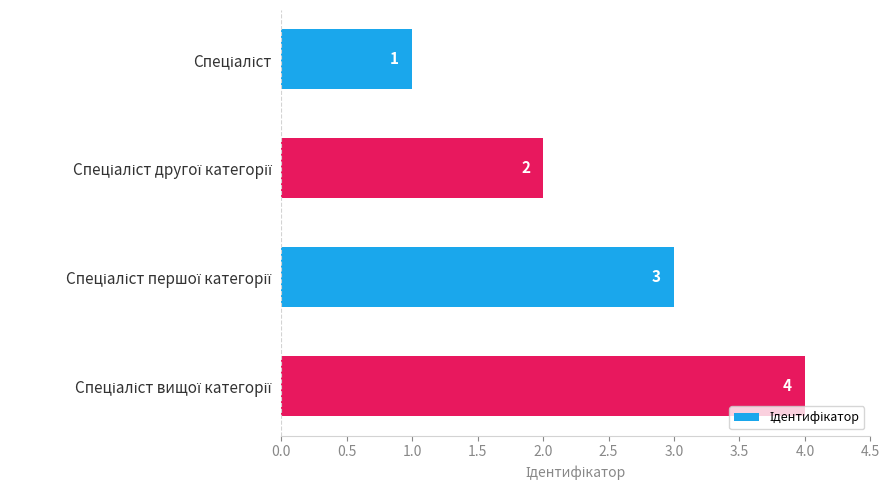

Count the values in the range 2 to 4.

3